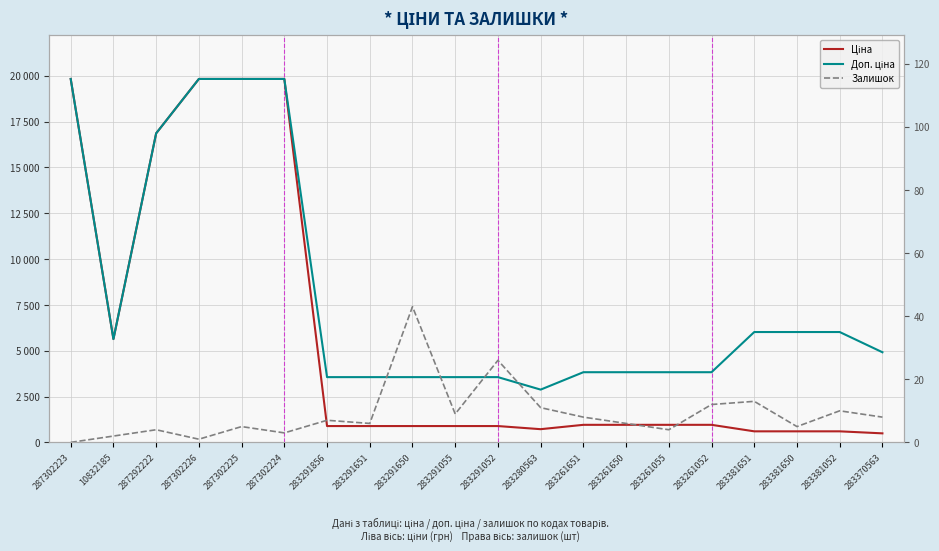

True or false: Доп. ціна and Ціна intersect in this chart.

False